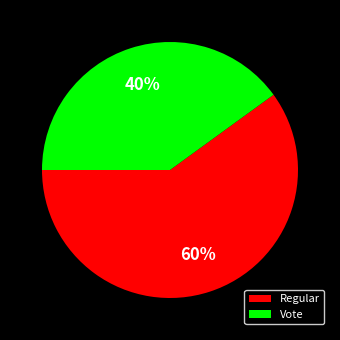

Does Regular represent more than half of the total?

Yes